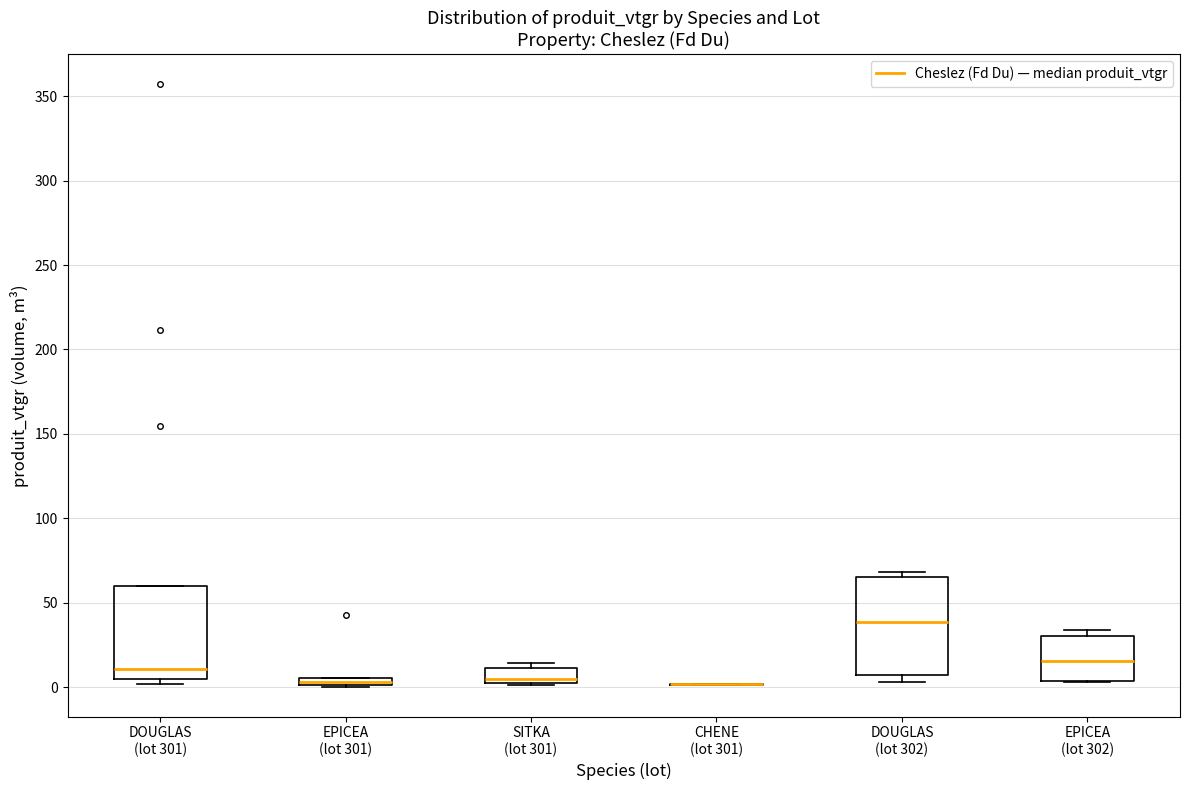

Where is the lower edge of the box for DOUGLAS (lot 302) on the y-axis? The values are not printed on the chart, so give them approximately, as read against the axis.

5